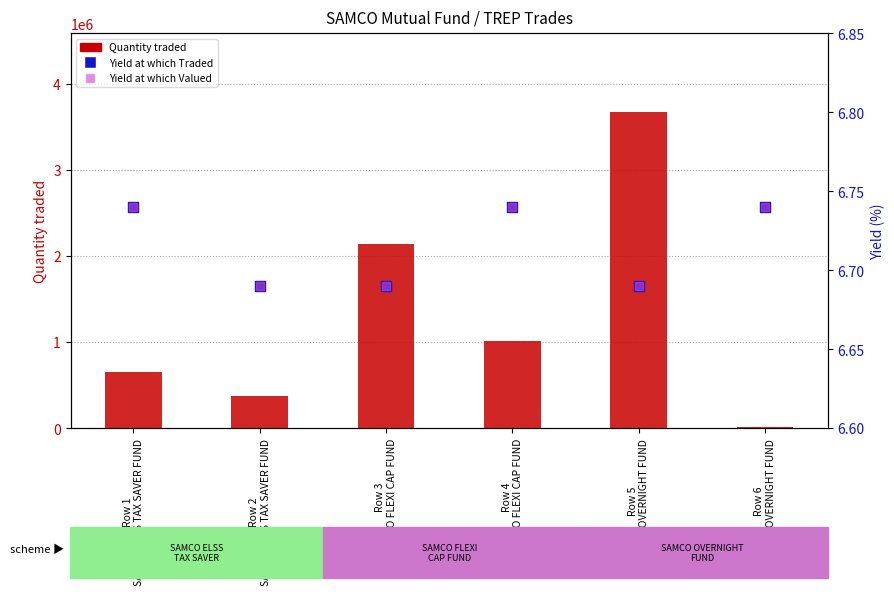

What are all the series names shown in the legend?

Quantity traded, Yield at which Traded, Yield at which Valued